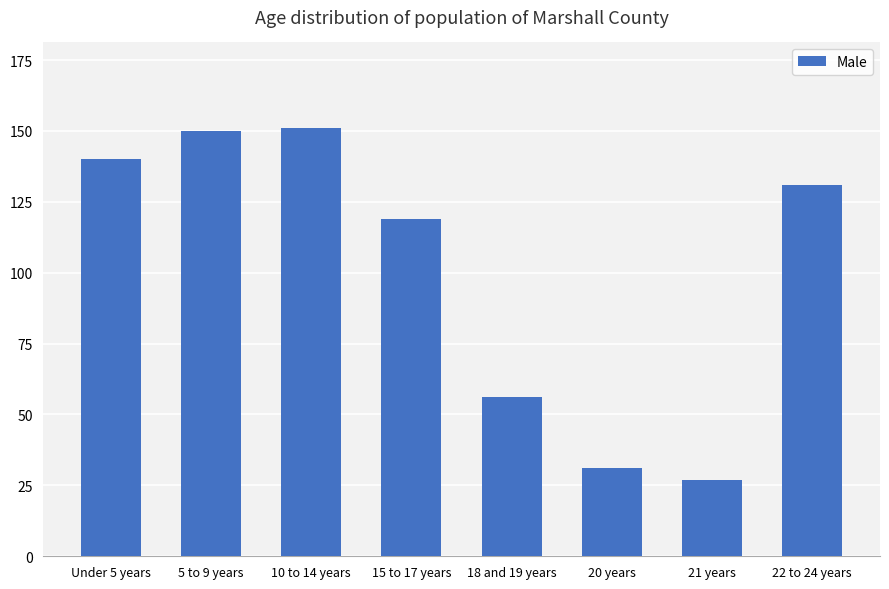

What position from the left is 15 to 17 years?

4